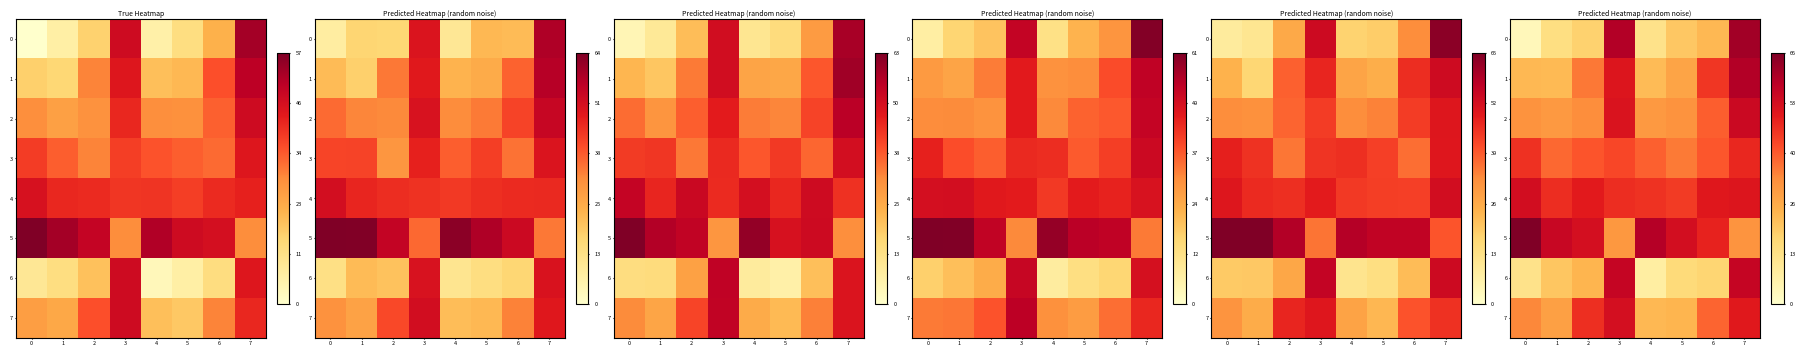

What is the average value of the row_5 series?

49.4